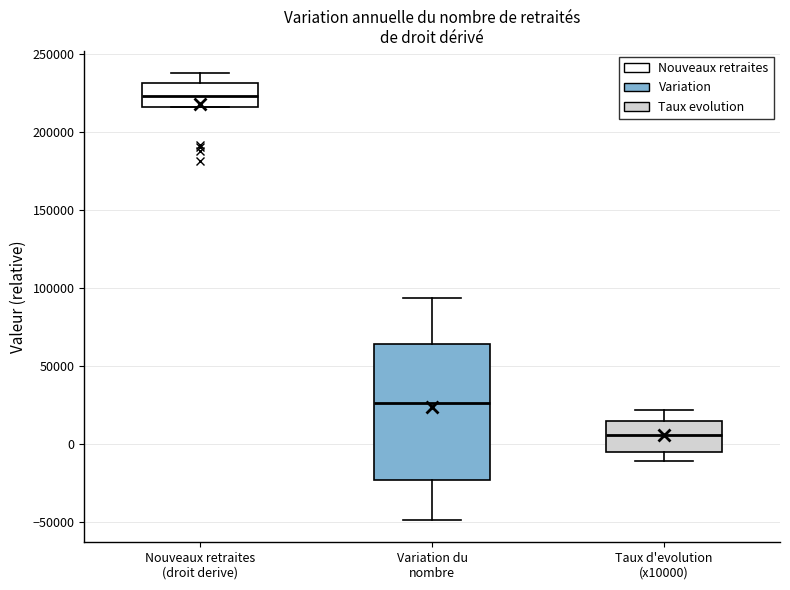

Which box is the tallest, from its lower edge to its upper edge?

Variation du nombre